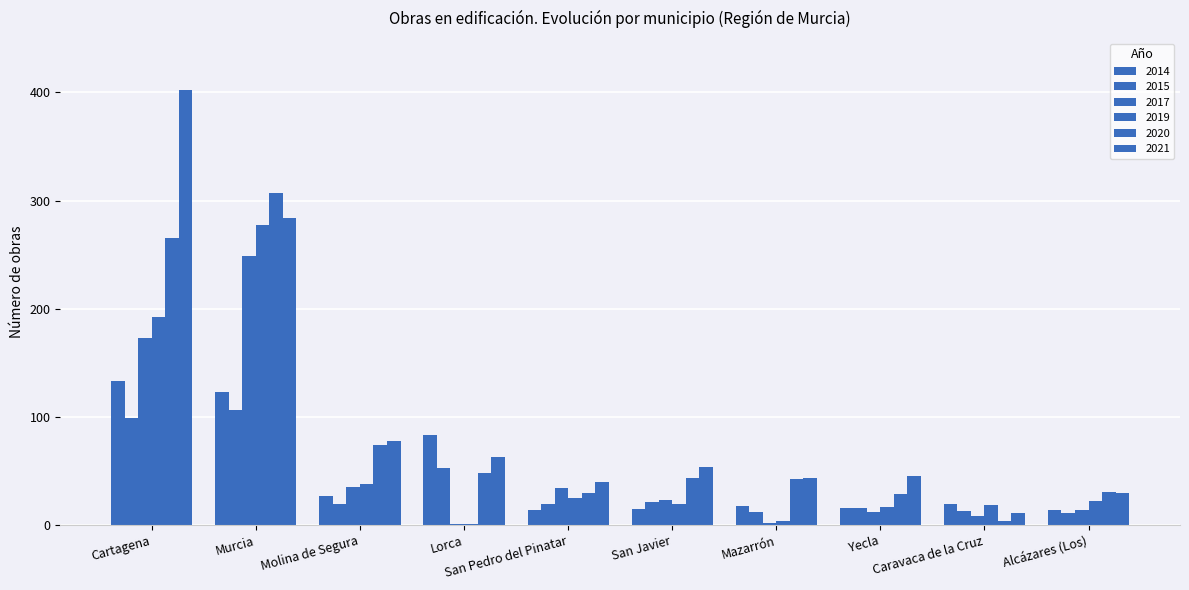

Is the value of 2017 at Lorca greater than the value of 2014 at Lorca?

No